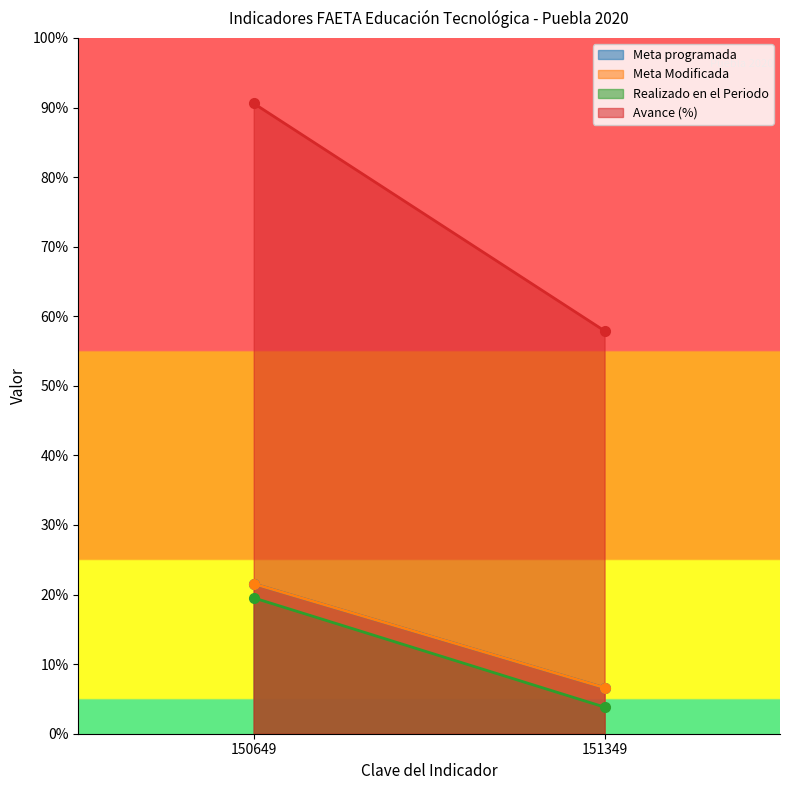

Does the chart display data point markers on the line(s)?

No